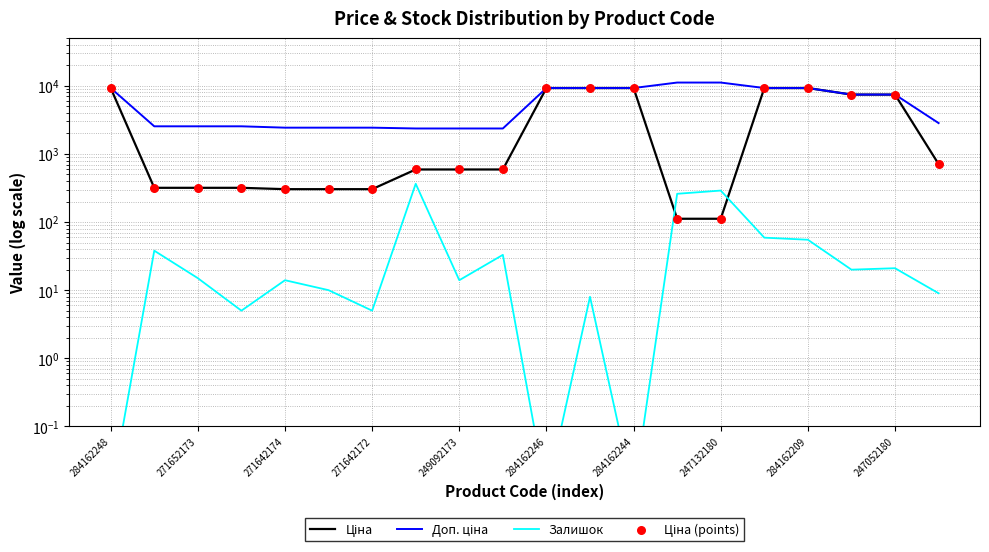

Is the value of Ціна at 271642172 greater than the value of Залишок at 247132180?

No